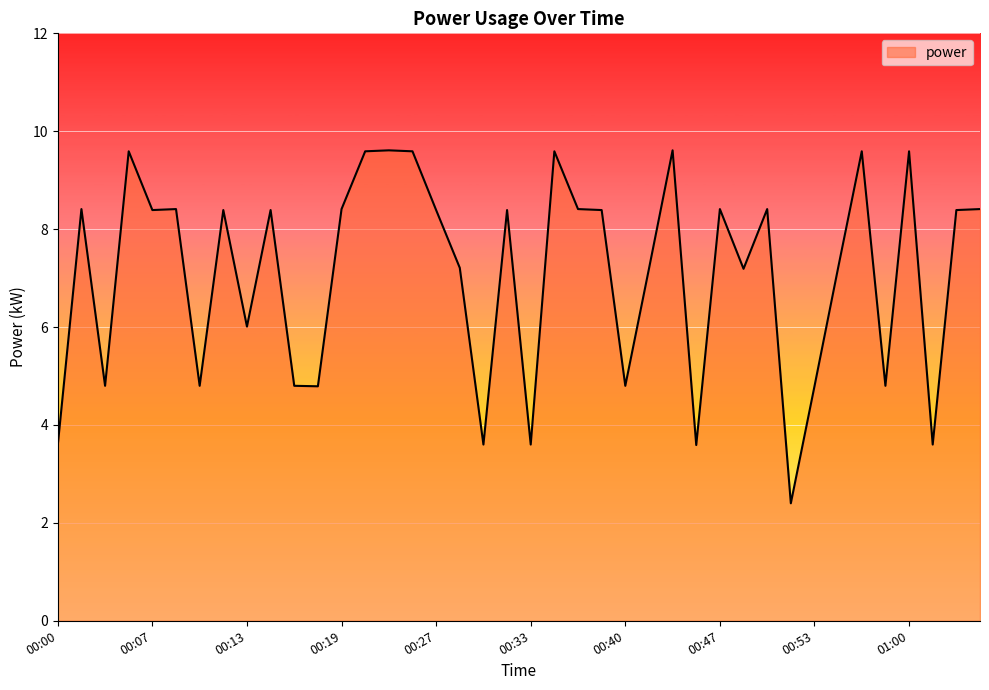

What is the difference between the maximum and minimum values?

7.2